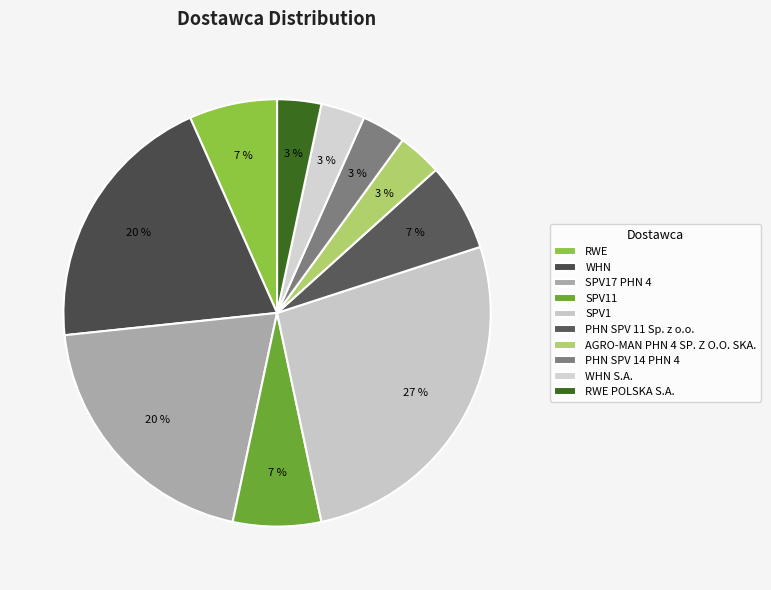

What is the smallest slice in the pie chart?

AGRO-MAN PHN 4 SP. Z O.O. SKA.